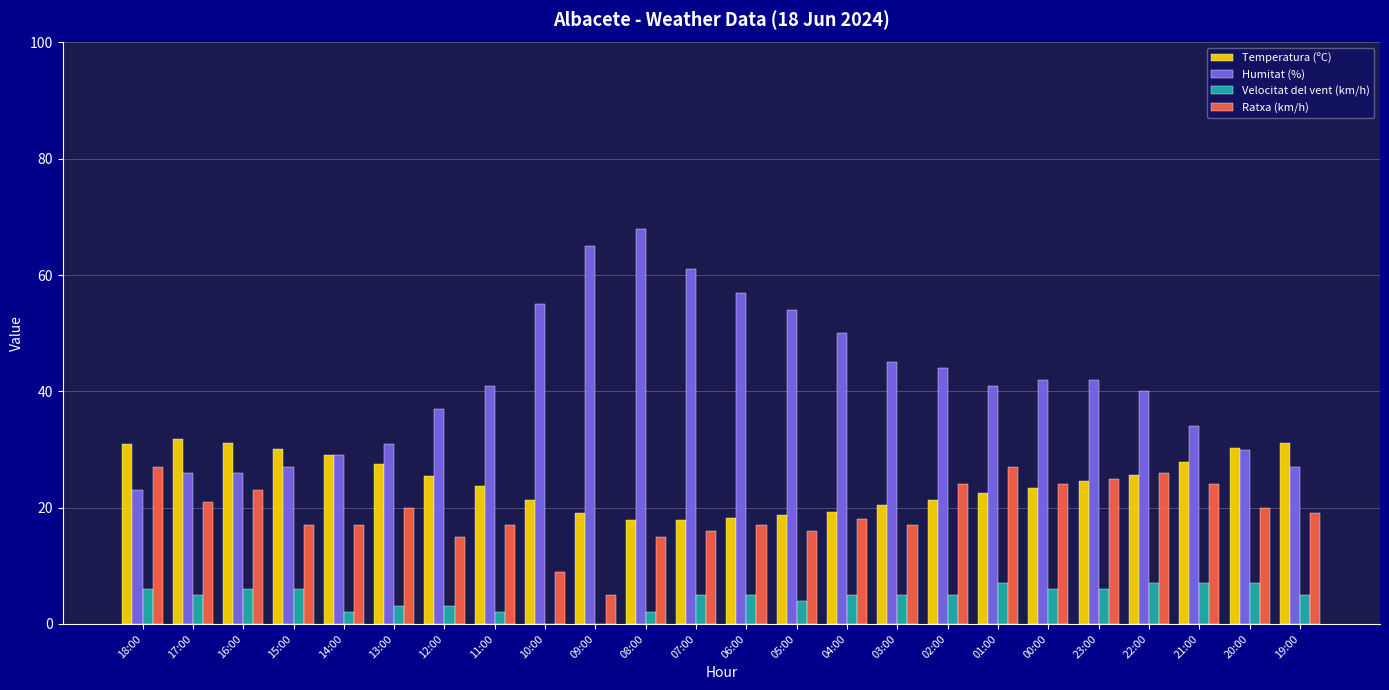

What is the sum of all Humitat (%) values?

995.0